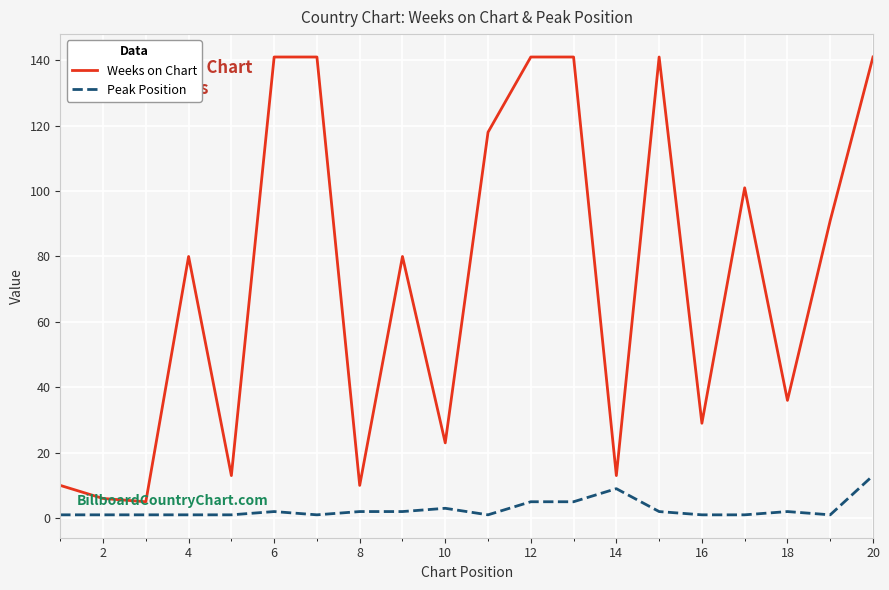

Which series has the largest range (max minus min)?

Weeks on Chart